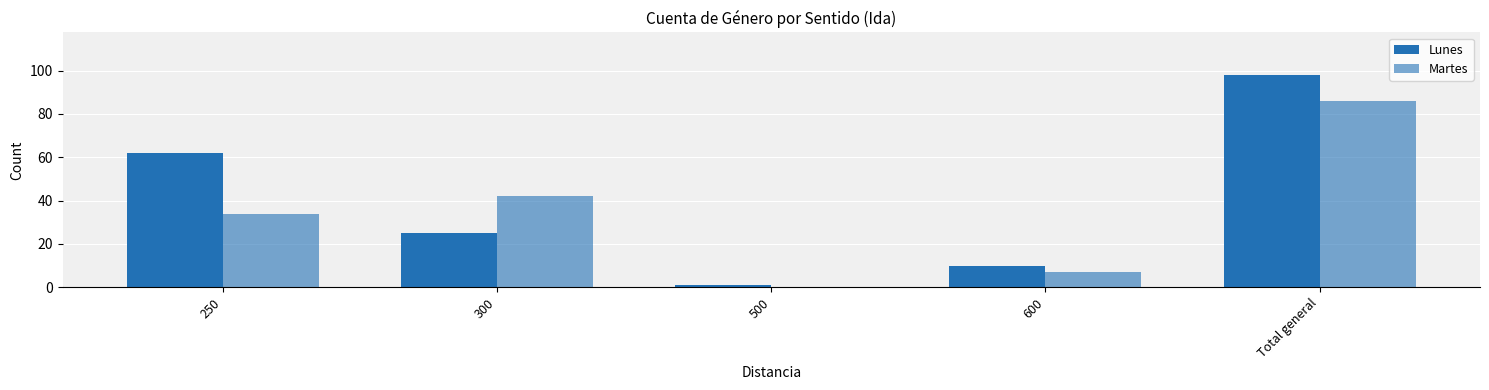

How many categories are shown in the chart?

5